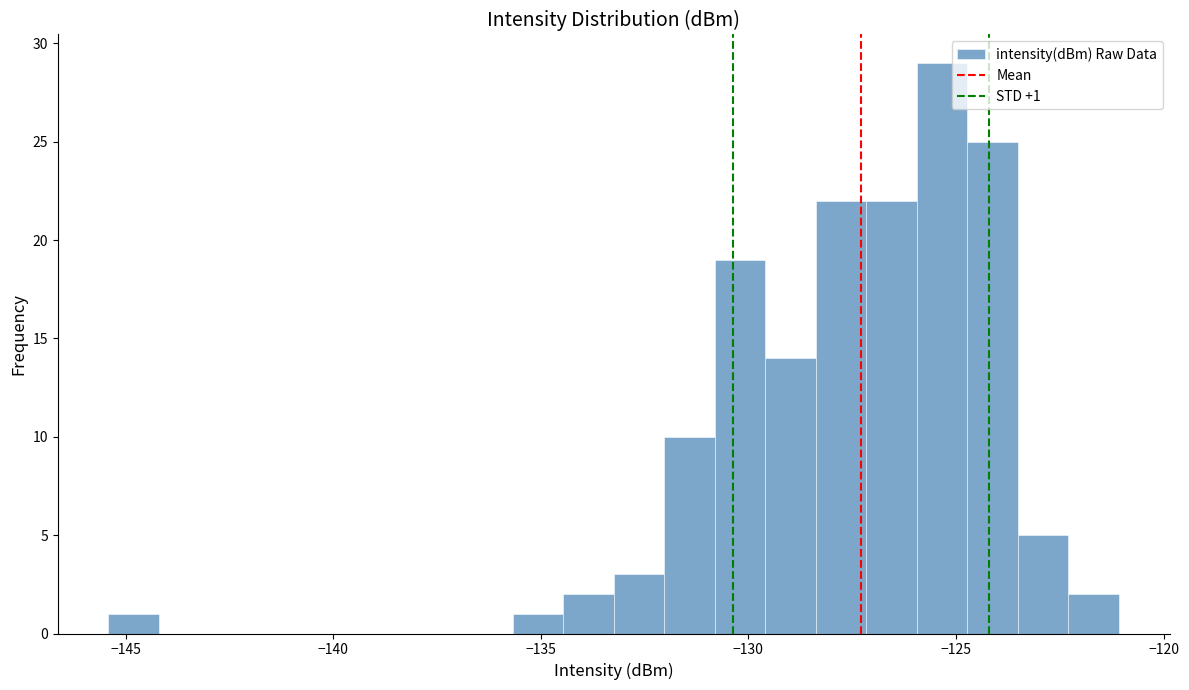

Read against the x-axis, roughly where is the centre of the tallest bar?

-125.5